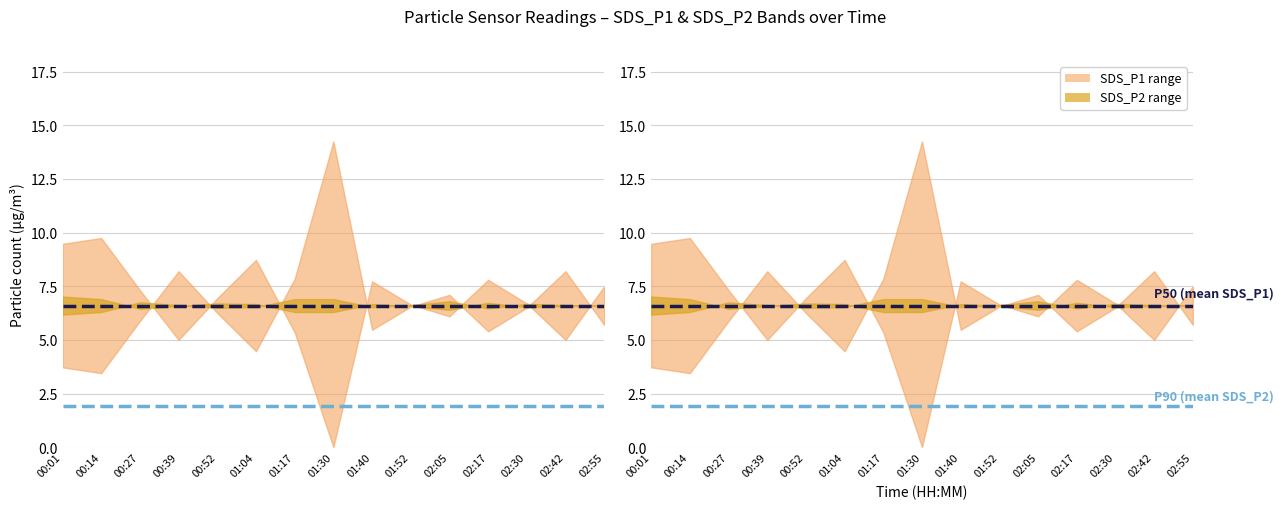

Rank the series by their maximum value, from lowest to highest.

P90 (mean SDS_P2), P50 (mean SDS_P1)